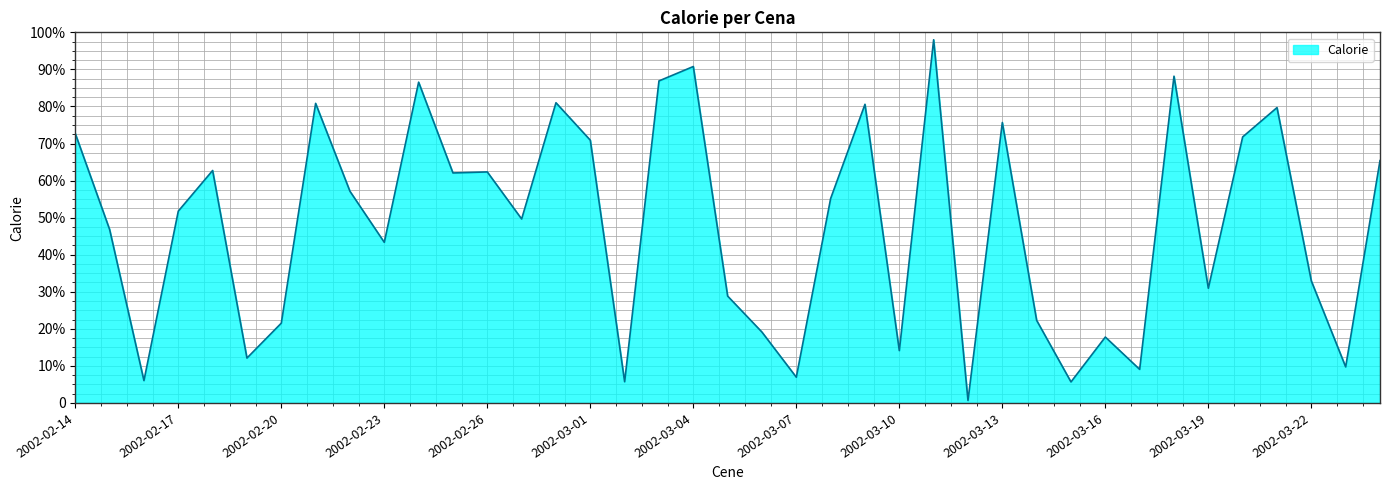

Does the chart have visible grid lines?

Yes